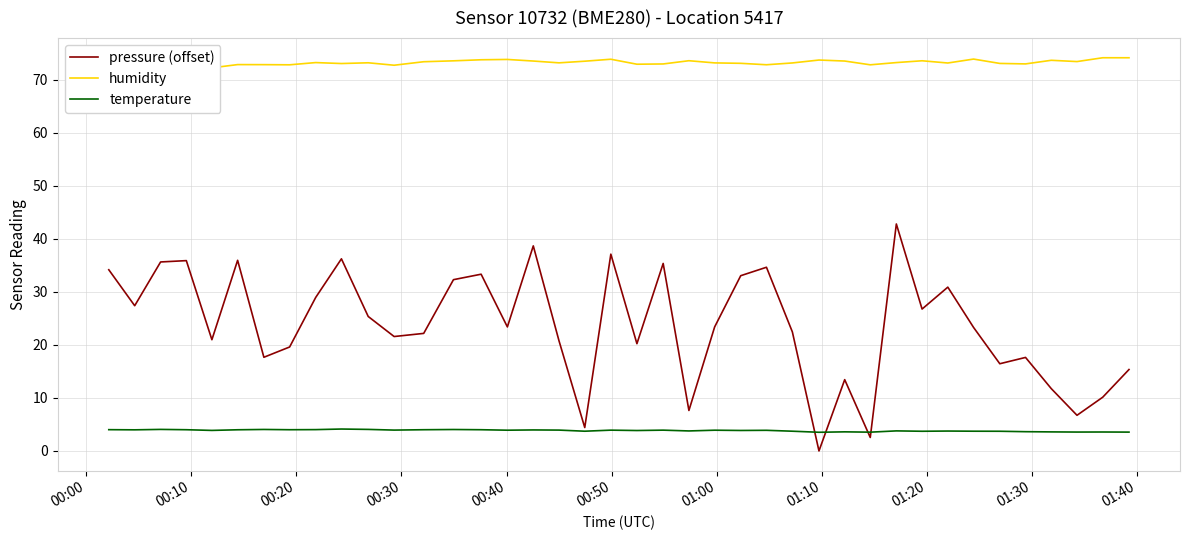

In temperature, how many points are higher than both neighbors (excluding endpoints)?

13